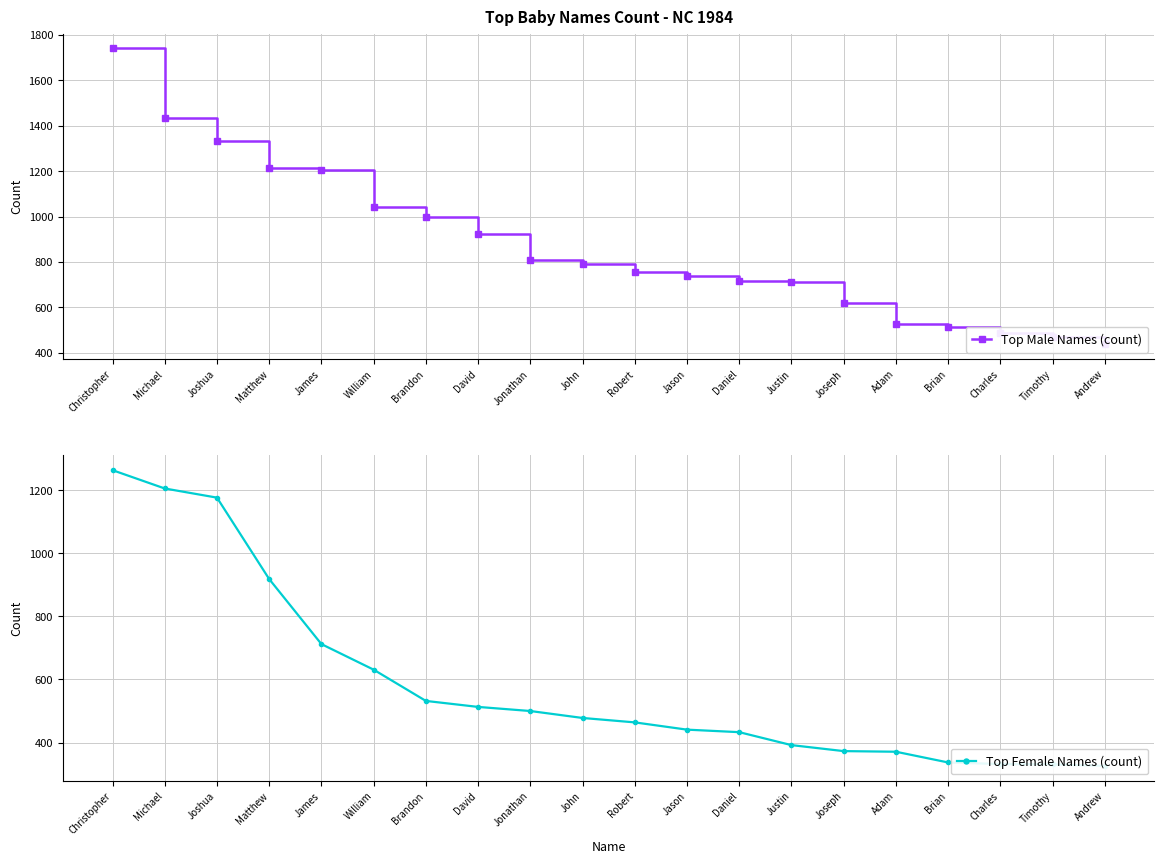

True or false: Top Male Names (count) and Top Female Names (count) cross at least once.

False